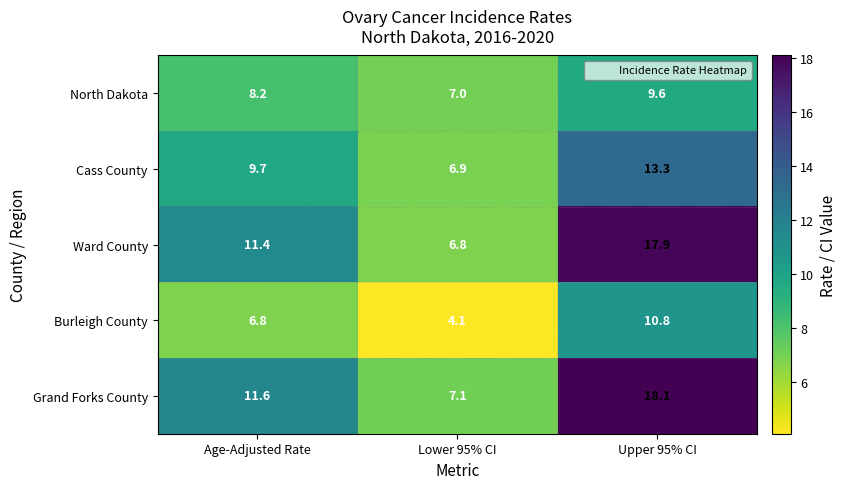

What is the sum of all North Dakota values?

24.8